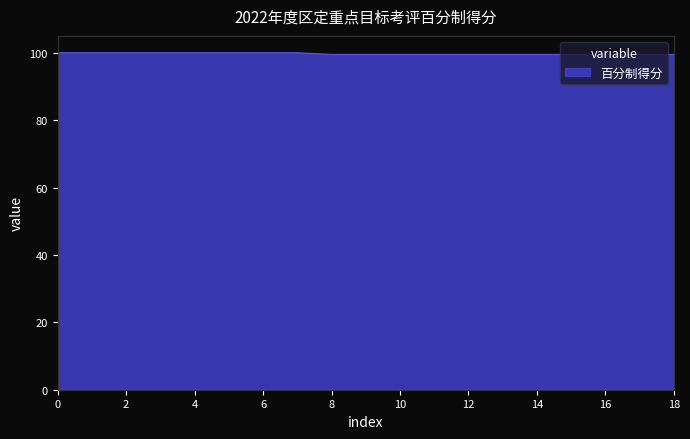

What is the greatest value displayed?

100.0